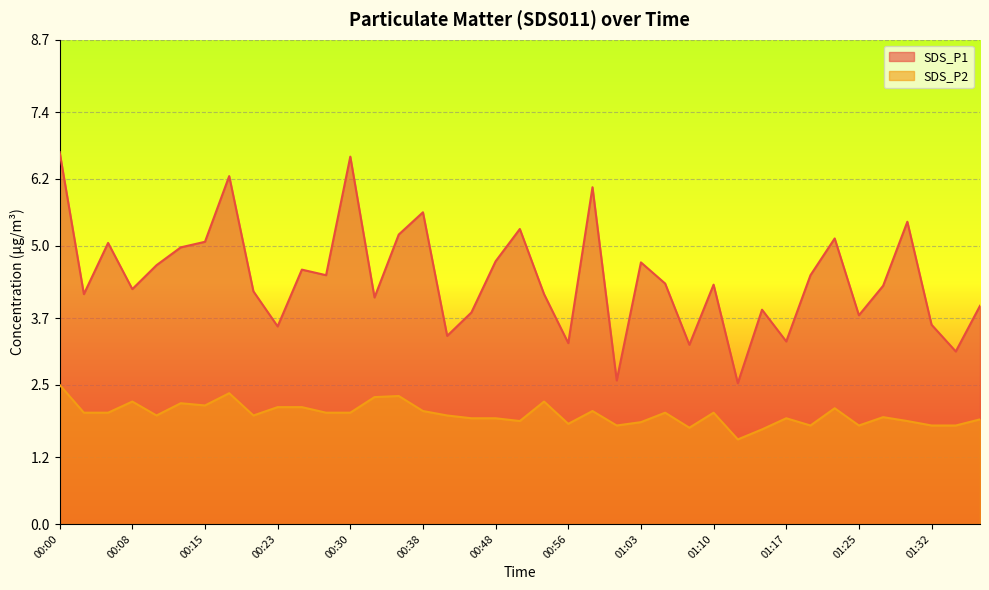

What is the difference between the second highest and second lowest values in the SDS_P1 series?

4.0